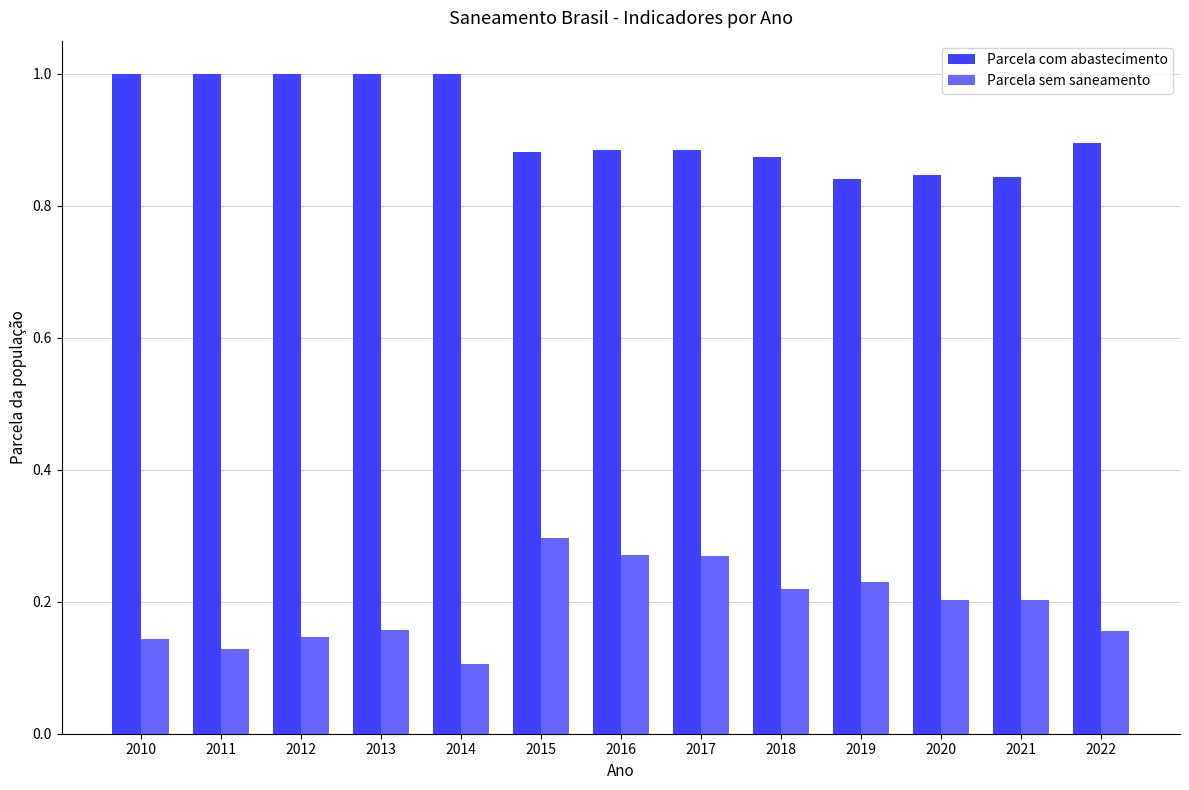

At 2015, list the series in order from smallest to largest.

Parcela sem saneamento, Parcela com abastecimento